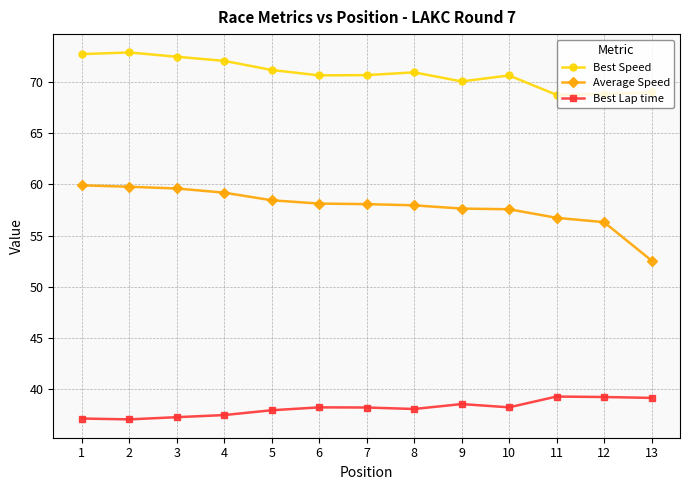

At how many categories does at least one series exceed 49?

13